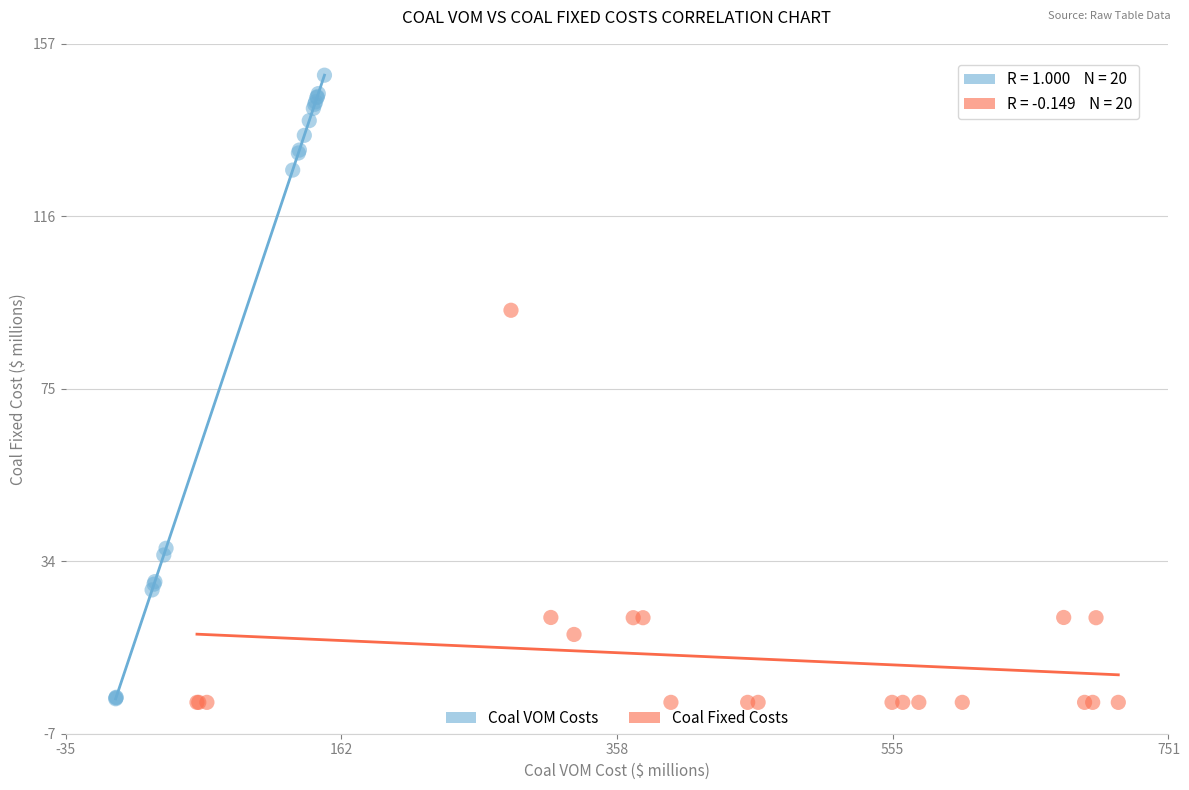

Which series contains the highest Y value?

Coal VOM Costs